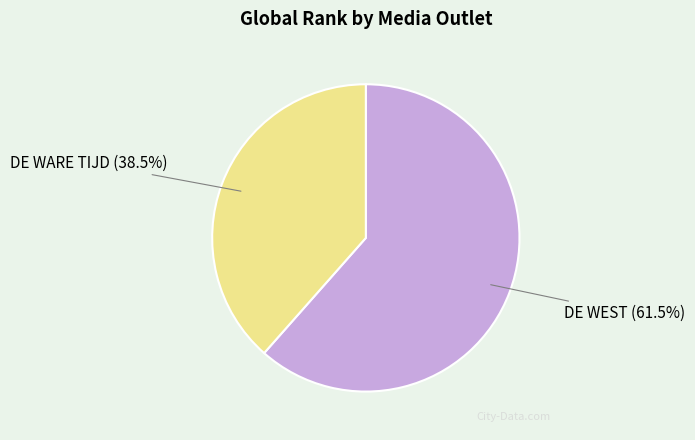

To the nearest percent, what is the combined percentage of DE WARE TIJD and DE WEST?

100%